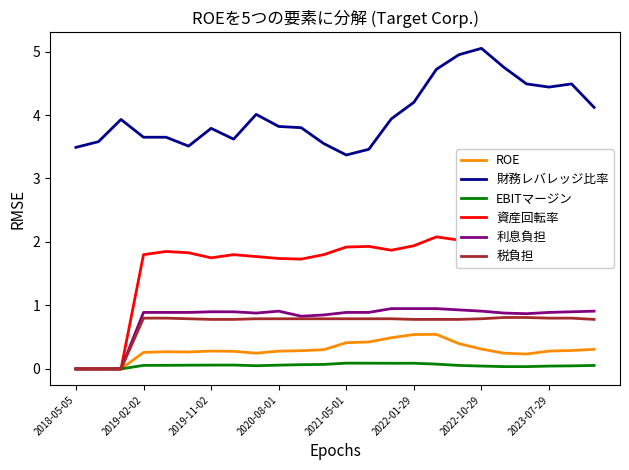

Is this an area chart (filled region under the line)?

No